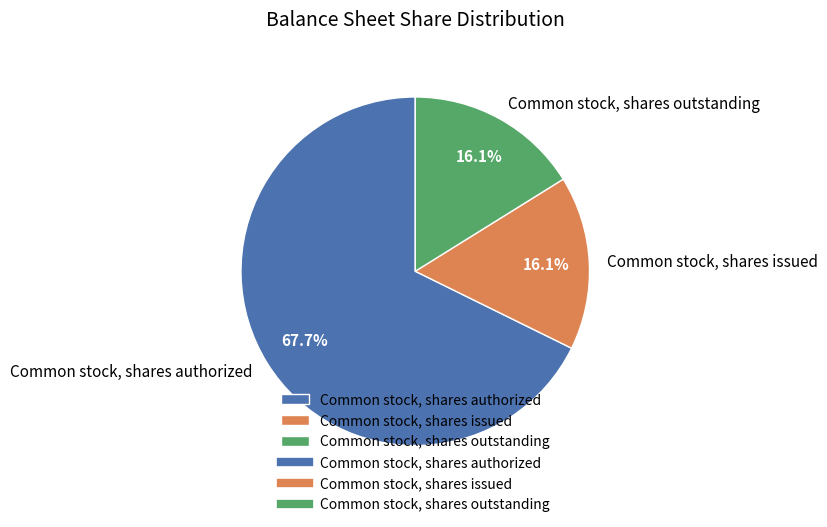

How many slices are in this pie chart?

3